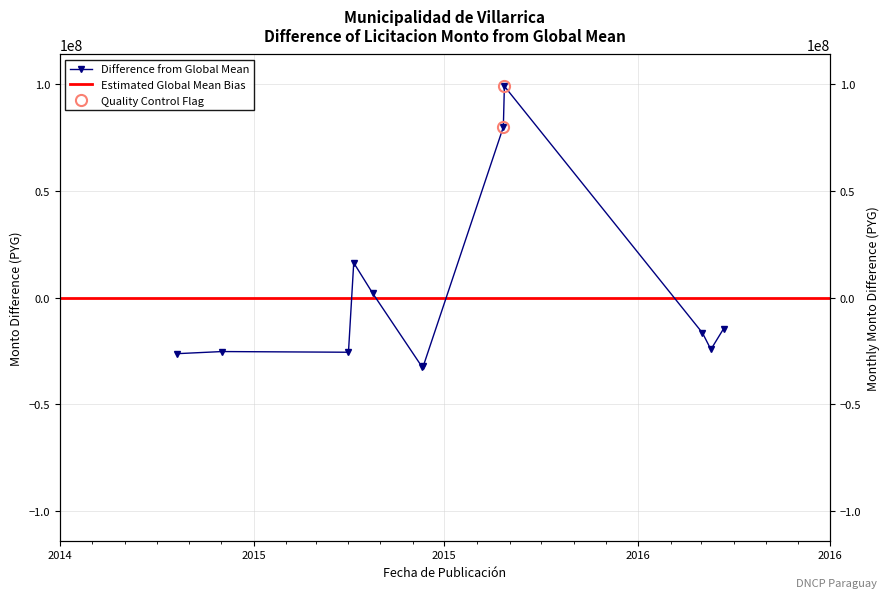

At which category does the data reach its first local valley?

2015-04-01